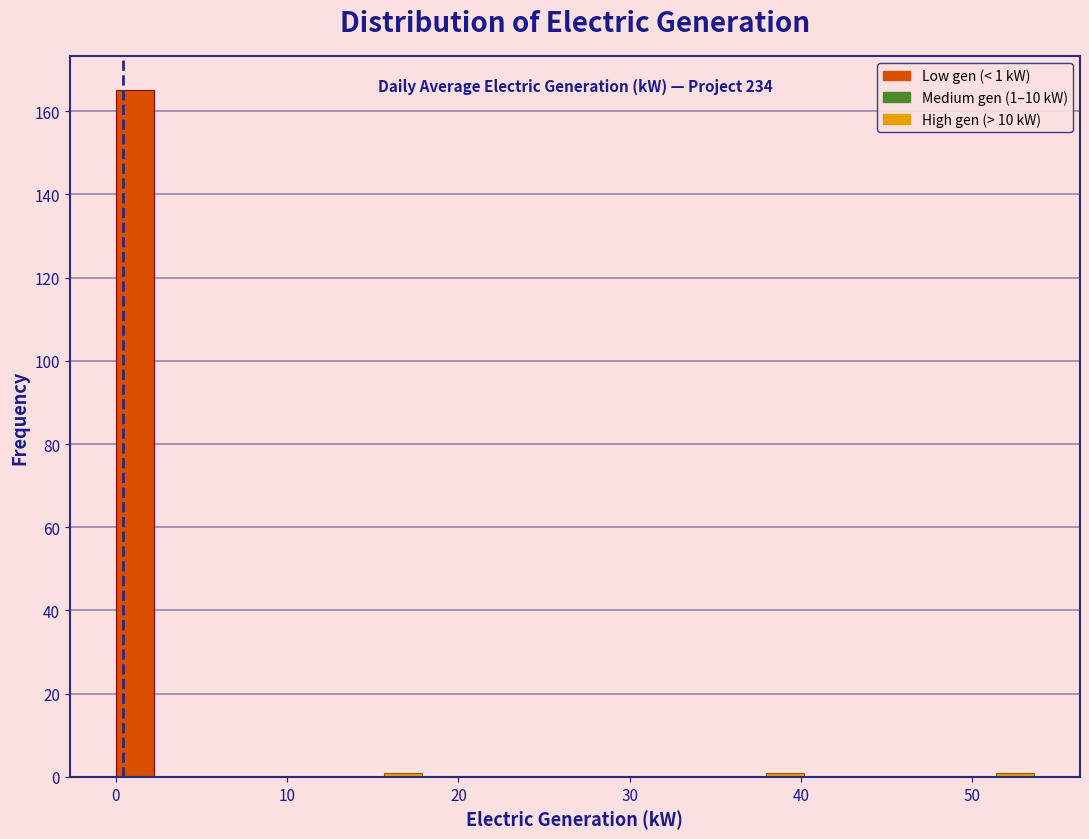

Read against the x-axis, roughly where is the centre of the tallest bar?

1